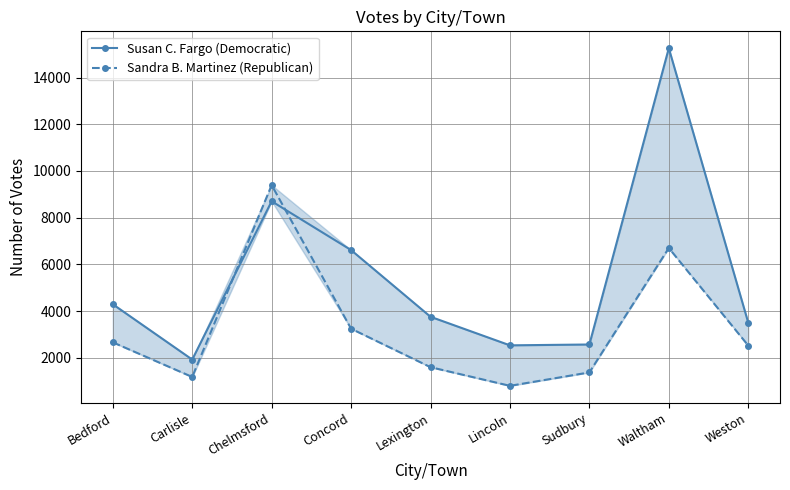

Rank the series by their average value, from highest to lowest.

Susan C. Fargo (Democratic), Sandra B. Martinez (Republican)